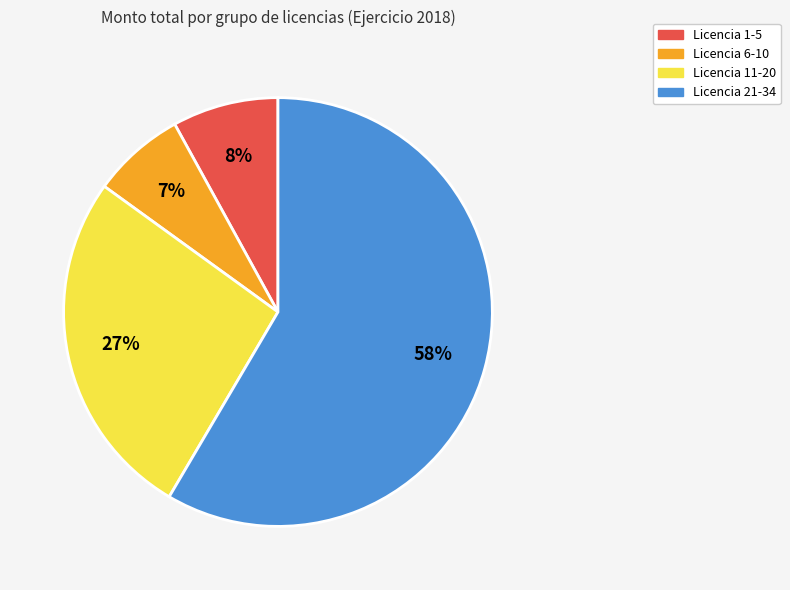

Does any single category account for the majority?

Yes